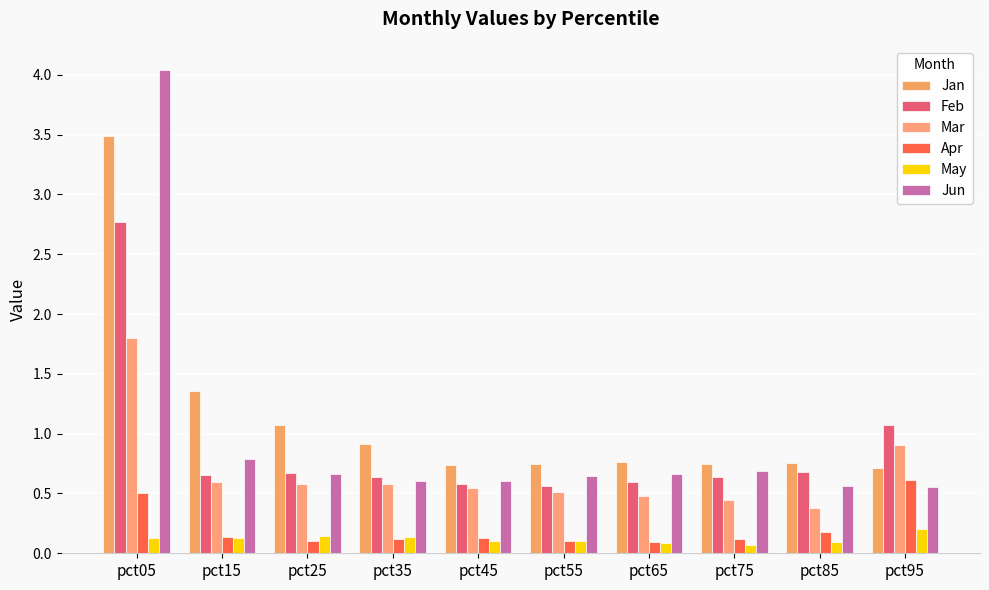

What is the spread (max minus min) of values at pct25?

1.0